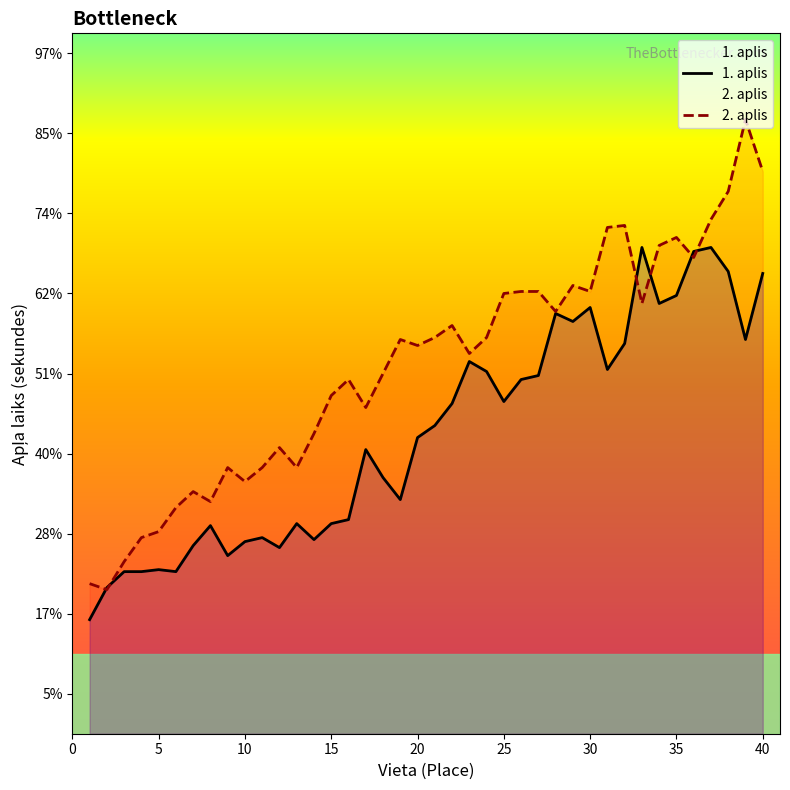

How many categories are shown in the chart?

40